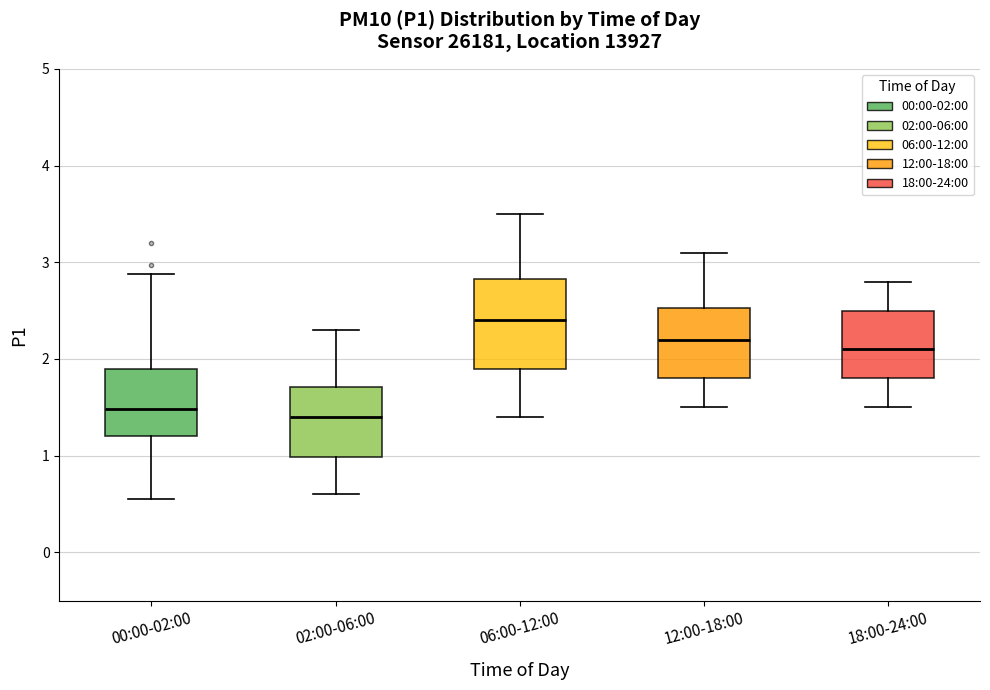

Reading left to right, read every box against the y-axis: the position of its median line, the range the box covers, and the ends of its whiskers. The values are not printed on the chart, so give them approximately, as read against the axis.

00:00-02:00: median 1.5, box 1.2 to 1.9, whiskers 0.6 to 2.9
02:00-06:00: median 1.4, box 1.0 to 1.7, whiskers 0.6 to 2.3
06:00-12:00: median 2.4, box 1.9 to 2.8, whiskers 1.4 to 3.5
12:00-18:00: median 2.2, box 1.8 to 2.5, whiskers 1.5 to 3.1
18:00-24:00: median 2.1, box 1.8 to 2.5, whiskers 1.5 to 2.8